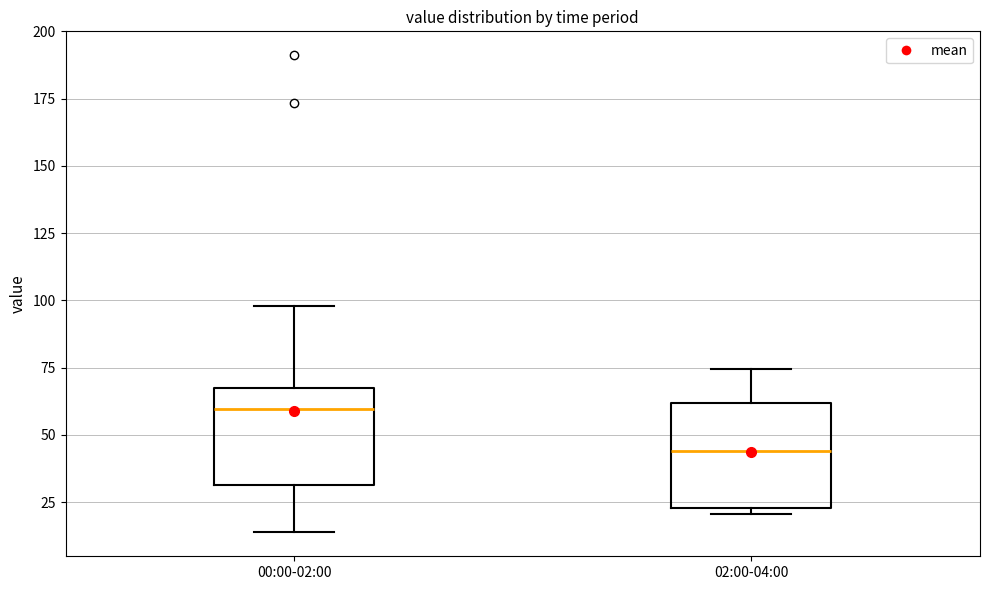

Reading left to right, read every box against the y-axis: the position of its median line, the range the box covers, and the ends of its whiskers. The values are not printed on the chart, so give them approximately, as read against the axis.

00:00-02:00: median 60, box 30 to 65, whiskers 15 to 100
02:00-04:00: median 45, box 25 to 60, whiskers 20 to 75